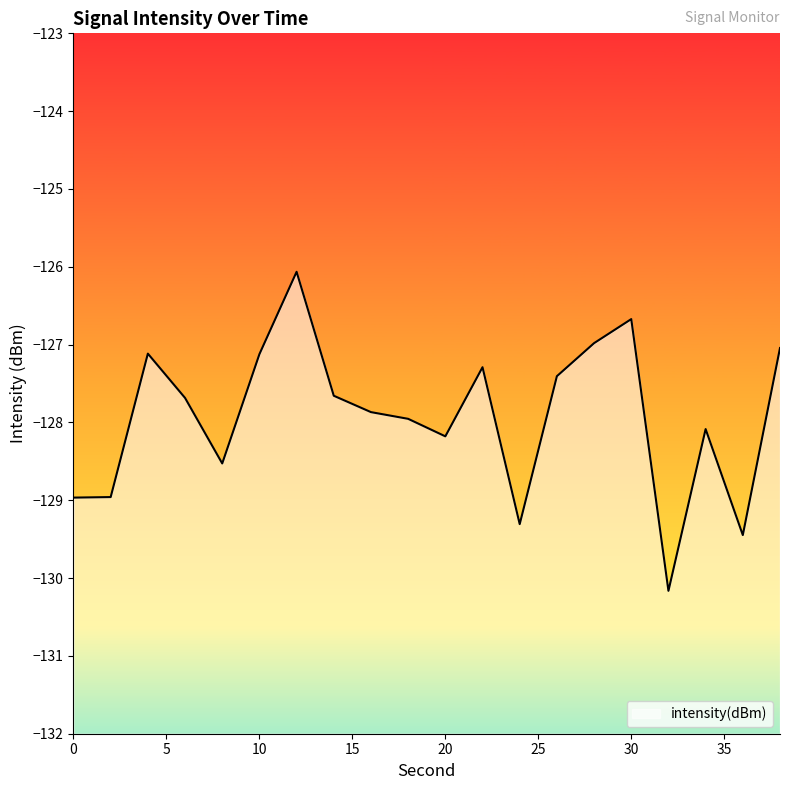

Does the chart have visible grid lines?

No